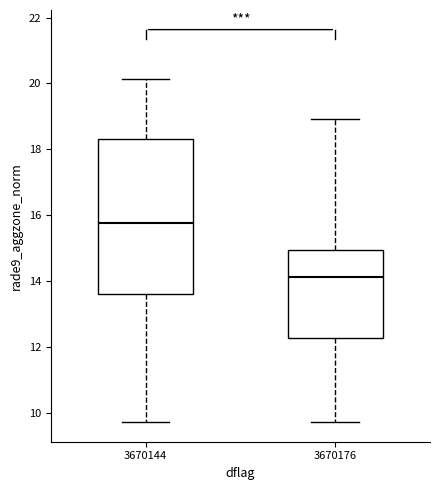

Which box has the highest median line?

3670144